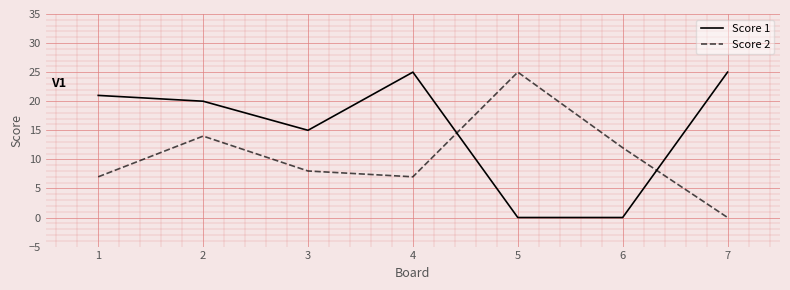

At 1, list the series in order from smallest to largest.

Score 2, Score 1